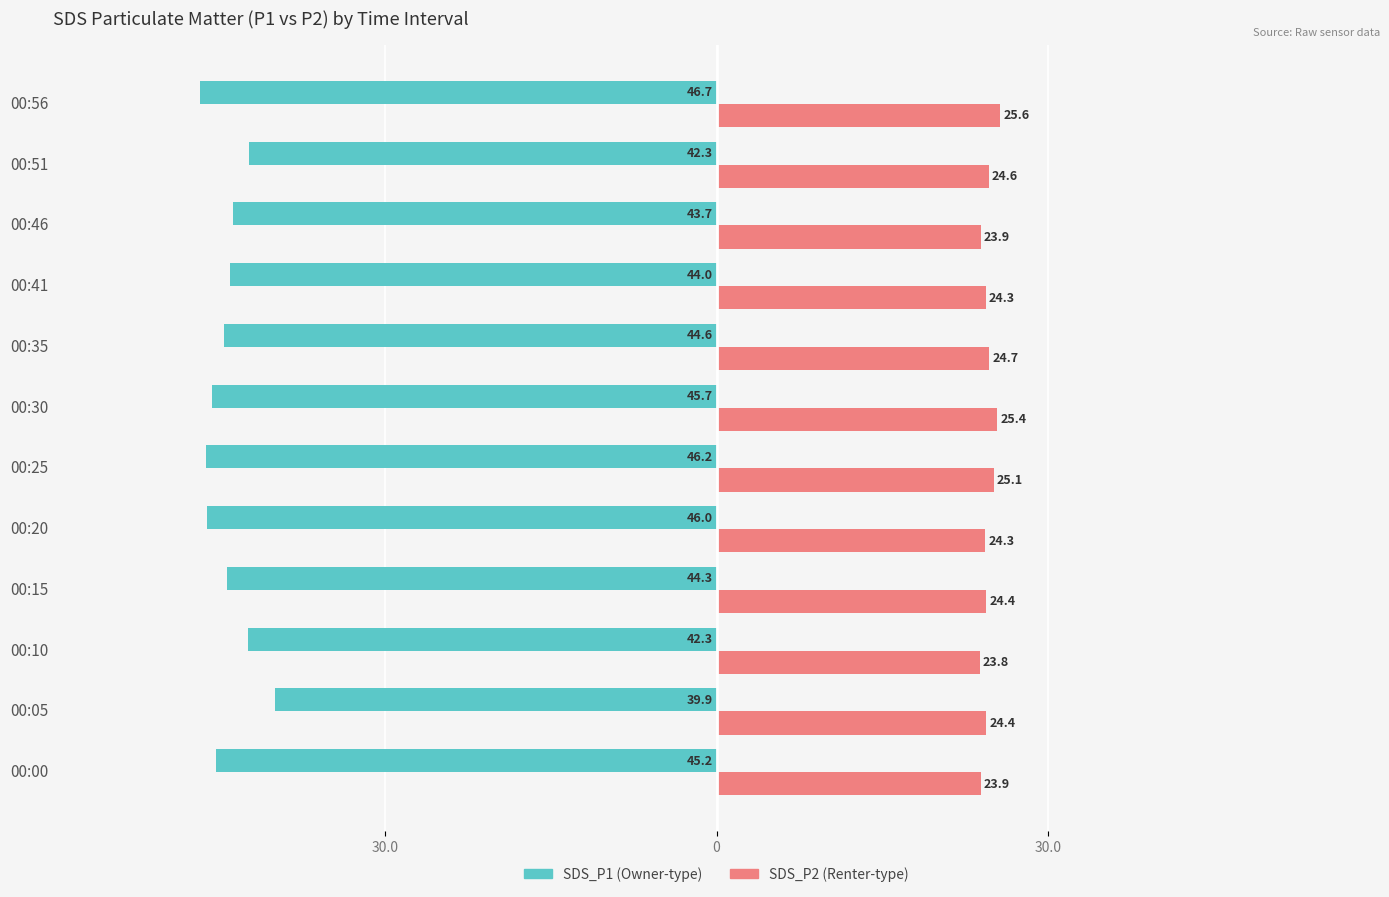

Does the chart contain stacked bars?

No